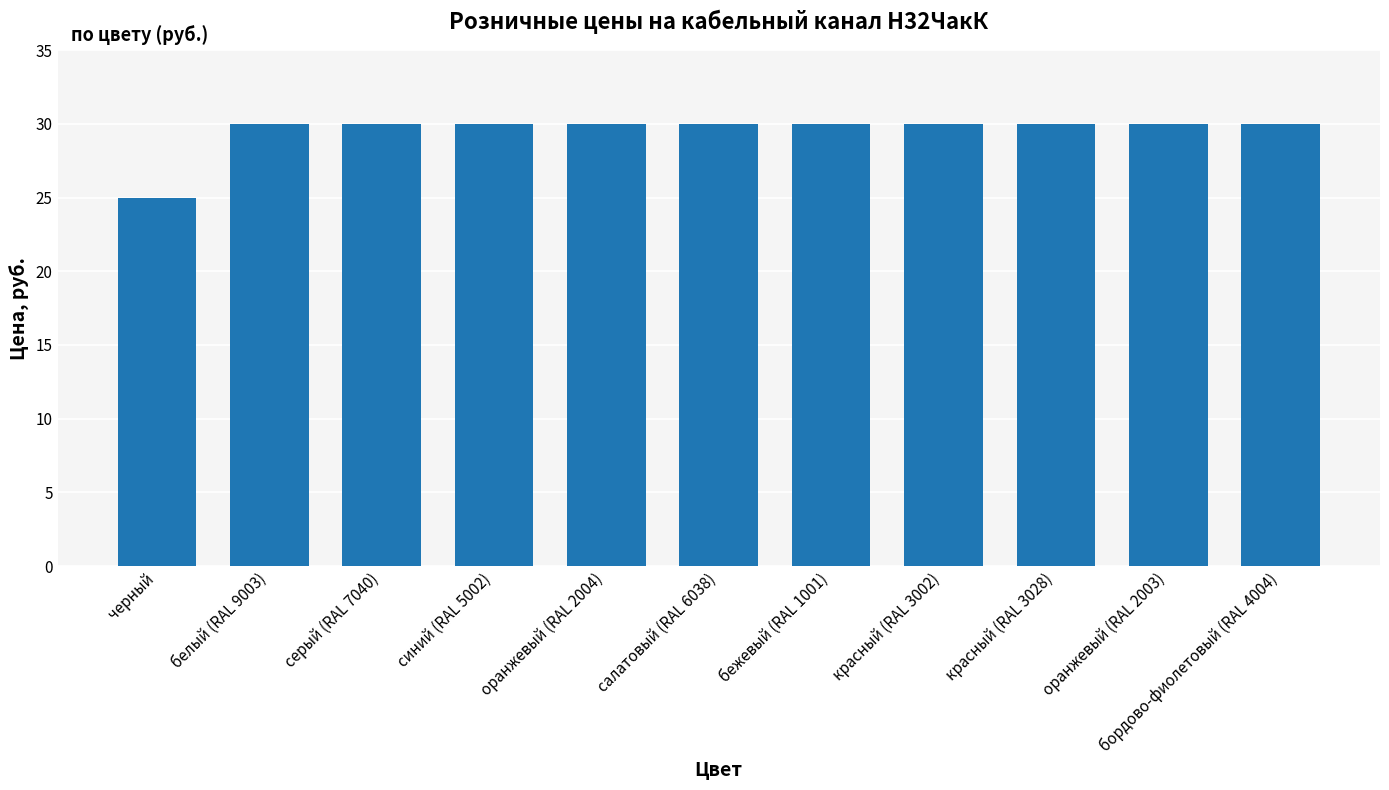

What is the maximum value shown in the chart?

30